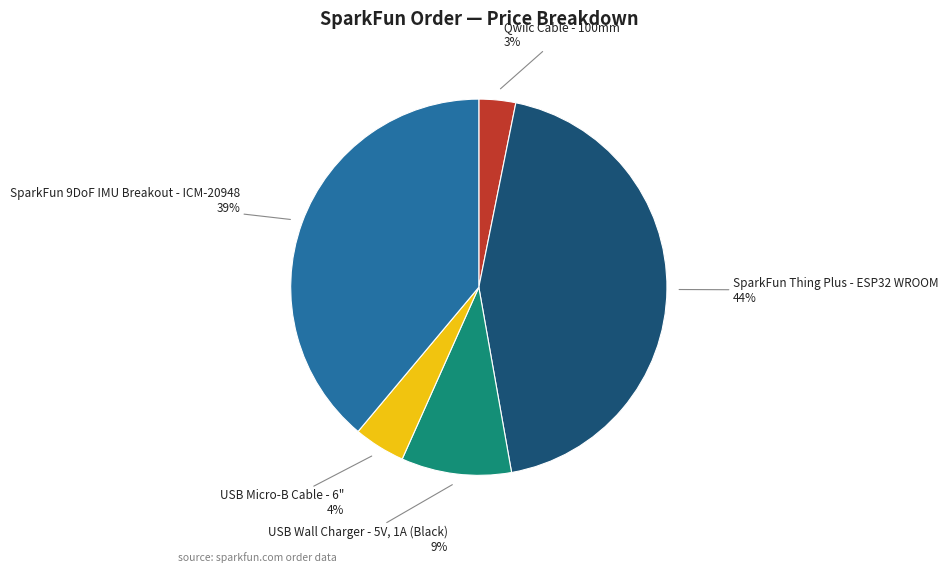

How many slices are in this pie chart?

5